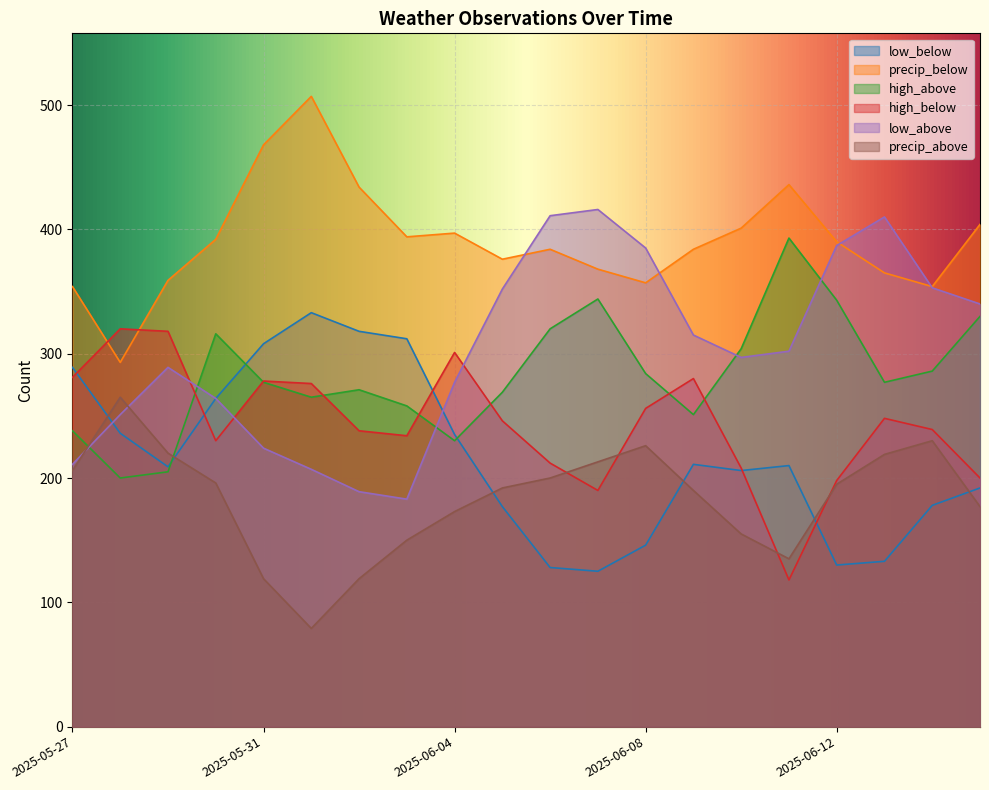

Reading left to right, list all the values displayed in this chart.

low_below: 2025-05-27=289	2025-05-28=236	2025-05-29=209	2025-05-30=264	2025-05-31=308	2025-06-01=333	2025-06-02=318	2025-06-03=312	2025-06-04=235	2025-06-05=177	2025-06-06=128	2025-06-07=125	2025-06-08=146	2025-06-09=211	2025-06-10=206	2025-06-11=210	2025-06-12=130	2025-06-13=133	2025-06-14=178	2025-06-15=192
precip_below: 2025-05-27=354	2025-05-28=293	2025-05-29=359	2025-05-30=392	2025-05-31=468	2025-06-01=507	2025-06-02=434	2025-06-03=394	2025-06-04=397	2025-06-05=376	2025-06-06=384	2025-06-07=368	2025-06-08=357	2025-06-09=384	2025-06-10=401	2025-06-11=436	2025-06-12=390	2025-06-13=365	2025-06-14=354	2025-06-15=404
high_above: 2025-05-27=238	2025-05-28=200	2025-05-29=205	2025-05-30=316	2025-05-31=277	2025-06-01=265	2025-06-02=271	2025-06-03=258	2025-06-04=230	2025-06-05=269	2025-06-06=320	2025-06-07=344	2025-06-08=284	2025-06-09=251	2025-06-10=304	2025-06-11=393	2025-06-12=343	2025-06-13=277	2025-06-14=286	2025-06-15=330
high_below: 2025-05-27=281	2025-05-28=320	2025-05-29=318	2025-05-30=230	2025-05-31=278	2025-06-01=276	2025-06-02=238	2025-06-03=234	2025-06-04=301	2025-06-05=246	2025-06-06=212	2025-06-07=190	2025-06-08=256	2025-06-09=280	2025-06-10=208	2025-06-11=118	2025-06-12=198	2025-06-13=248	2025-06-14=239	2025-06-15=200
low_above: 2025-05-27=211	2025-05-28=251	2025-05-29=289	2025-05-30=264	2025-05-31=224	2025-06-01=207	2025-06-02=189	2025-06-03=183	2025-06-04=277	2025-06-05=352	2025-06-06=411	2025-06-07=416	2025-06-08=385	2025-06-09=315	2025-06-10=297	2025-06-11=302	2025-06-12=387	2025-06-13=410	2025-06-14=353	2025-06-15=340
precip_above: 2025-05-27=206	2025-05-28=265	2025-05-29=220	2025-05-30=196	2025-05-31=119	2025-06-01=79	2025-06-02=119	2025-06-03=150	2025-06-04=173	2025-06-05=192	2025-06-06=200	2025-06-07=213	2025-06-08=226	2025-06-09=190	2025-06-10=155	2025-06-11=135	2025-06-12=195	2025-06-13=219	2025-06-14=230	2025-06-15=177